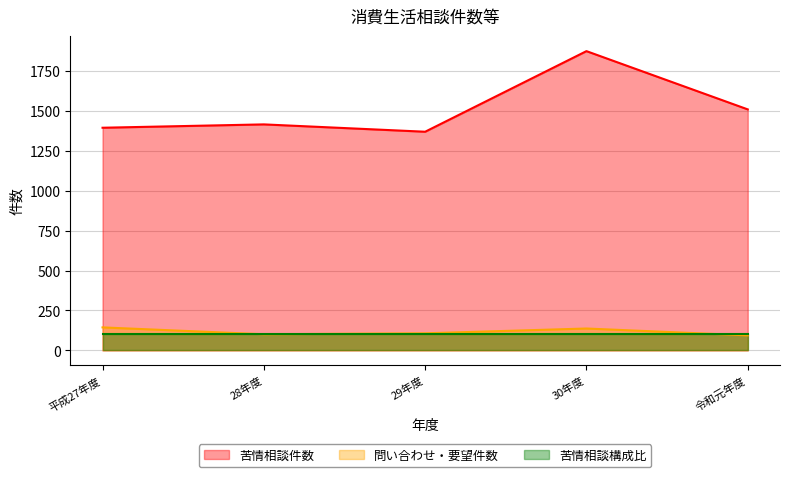

True or false: 問い合わせ・要望件数 has more than 0 points higher than both neighbors.

True